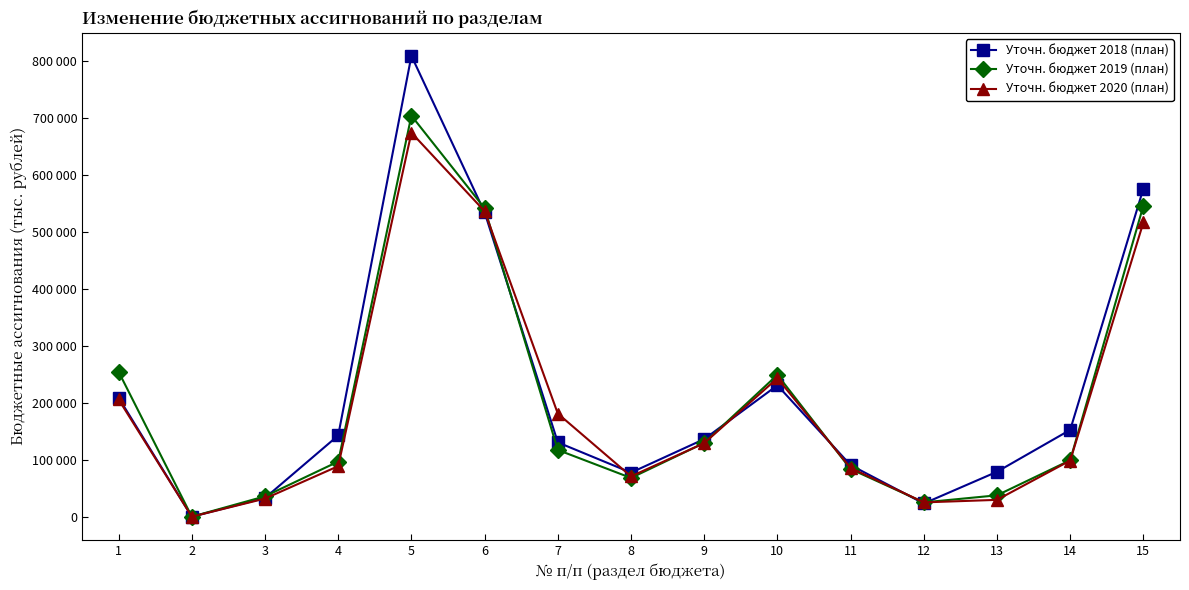

Which has a higher value, 9 or 14?

14